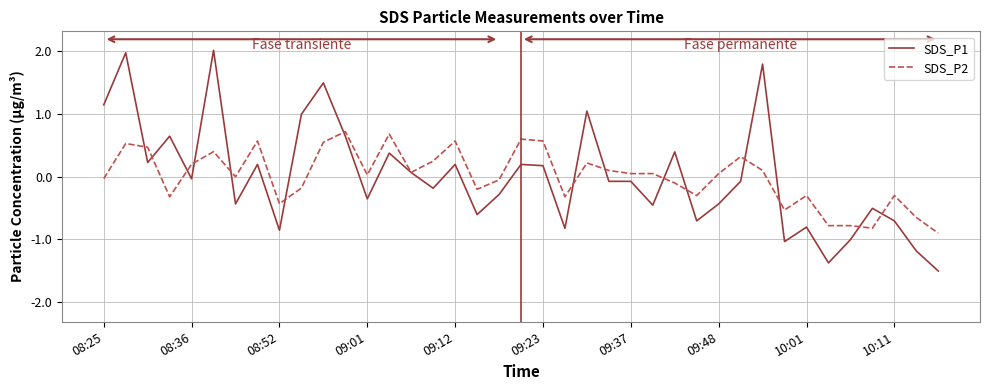

Which series has the largest range (max minus min)?

SDS_P1